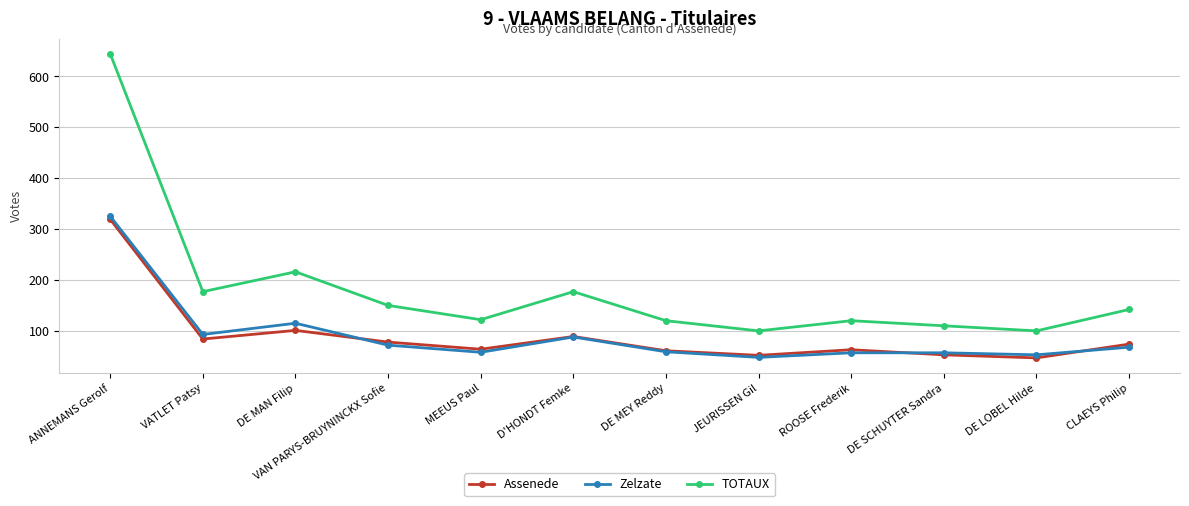

How many categories are shown in the chart?

12